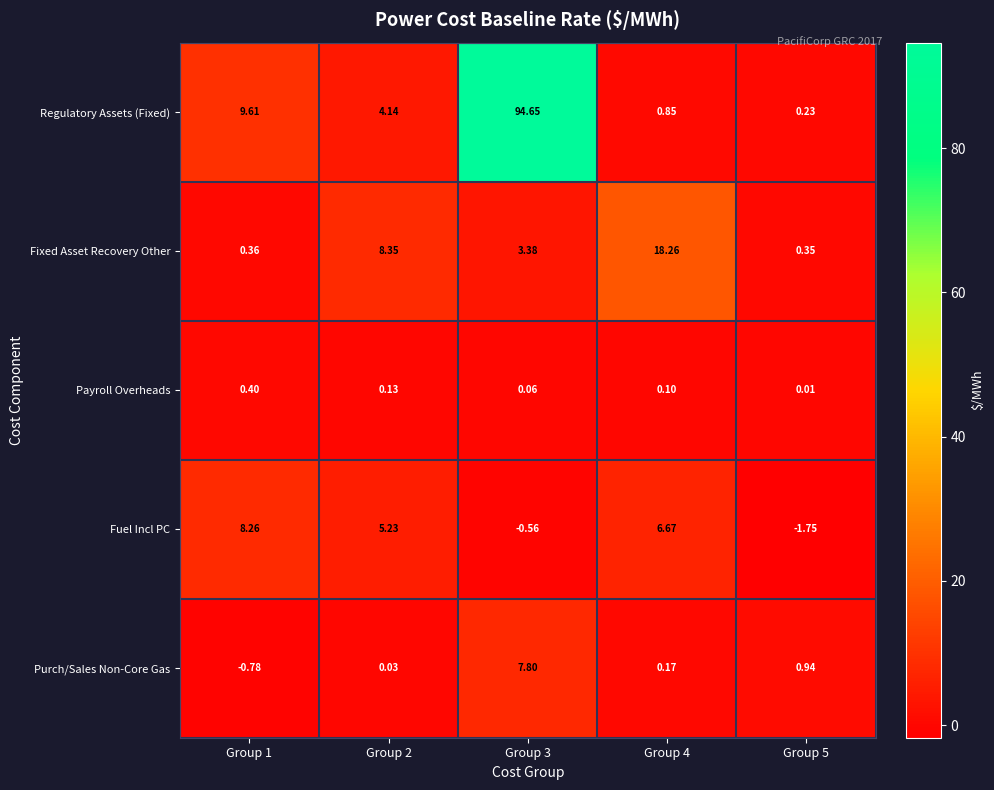

List the series in order of their peak value, lowest first.

Payroll Overheads, Purch/Sales Non-Core Gas, Fuel Incl PC, Fixed Asset Recovery Other, Regulatory Assets (Fixed)